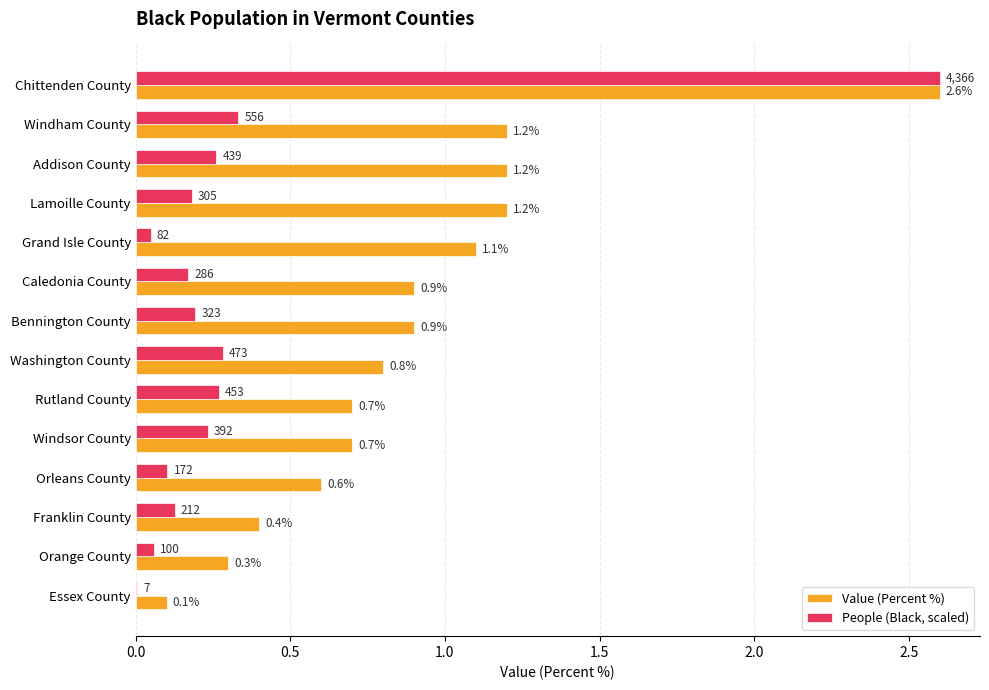

Which category has the highest value in the Value (Percent %) series?

Chittenden County